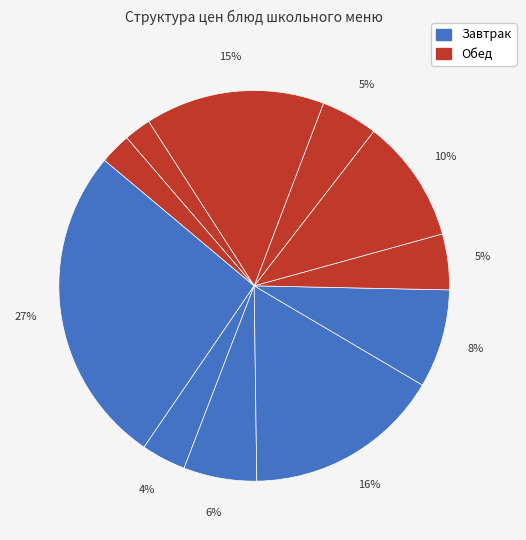

Count the number of slices in the pie.

11